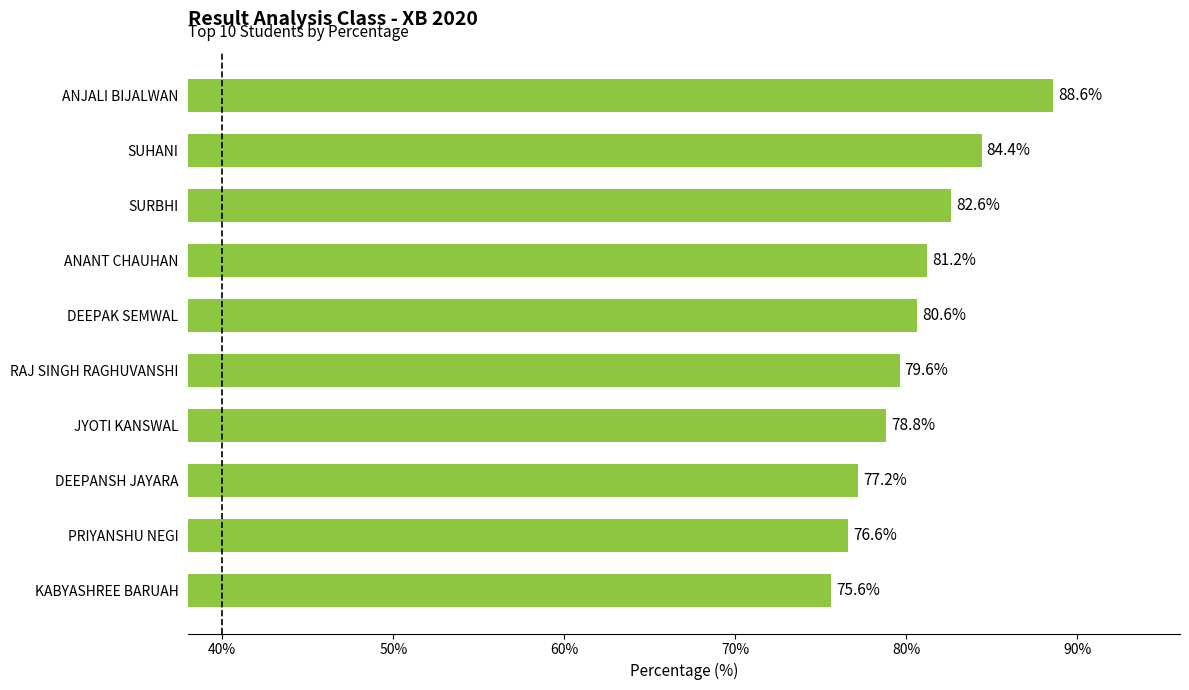

Which label corresponds to the smallest value in the chart?

KABYASHREE BARUAH